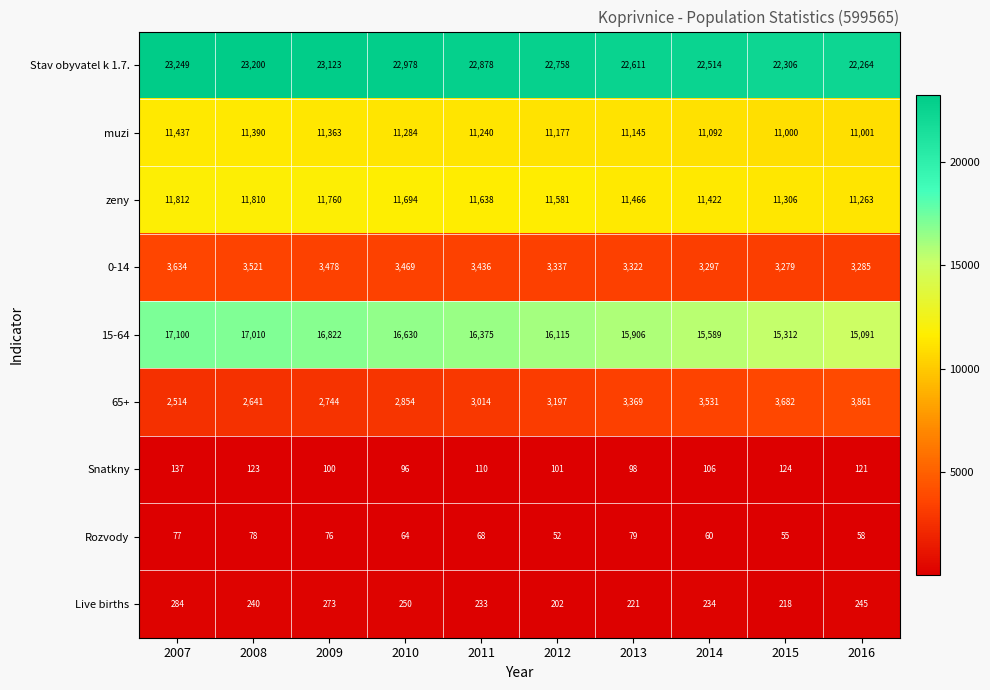

Rank the series by their maximum value, from lowest to highest.

Rozvody, Snatkny, Live births, 0-14, 65+, muzi, zeny, 15-64, Stav obyvatel k 1.7.